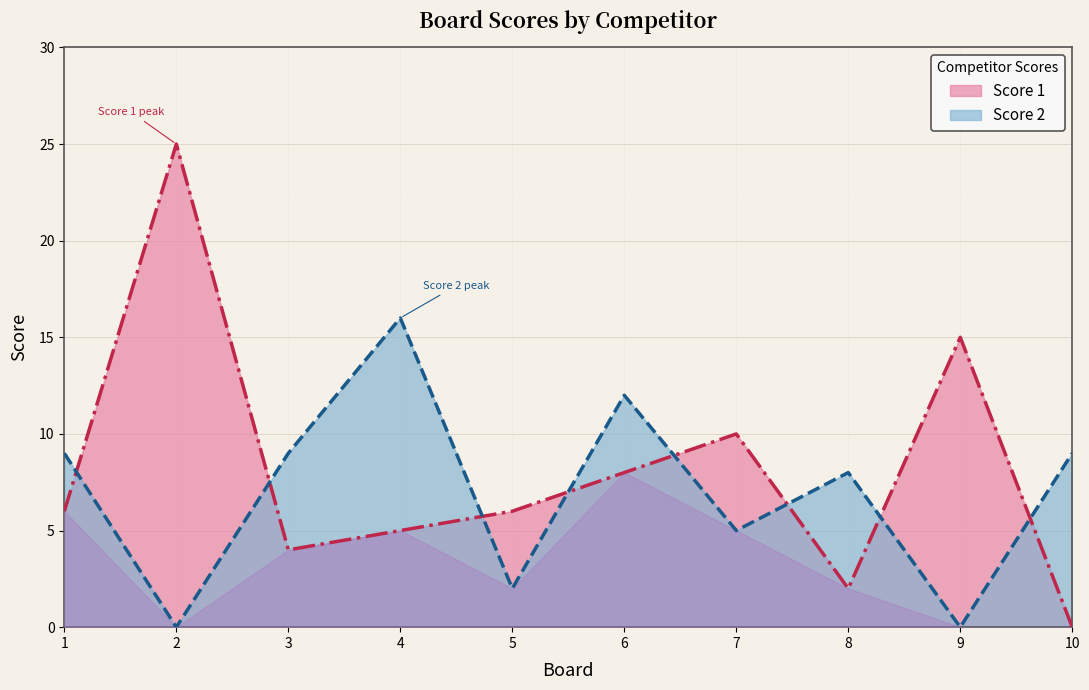

True or false: Score 1 has more than 0 points higher than both neighbors.

True